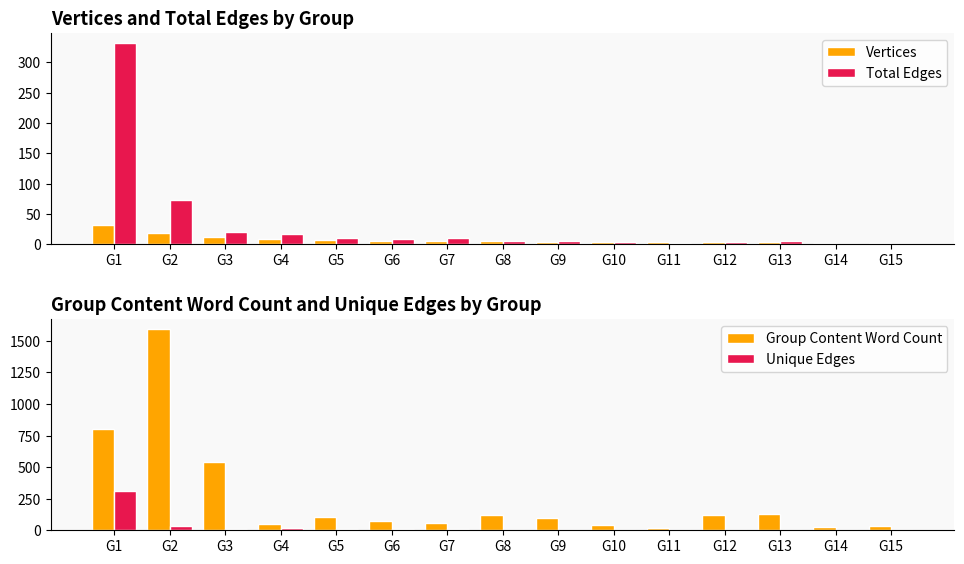

What is the value of the Group Content Word Count bar at the 6th from the left?

76